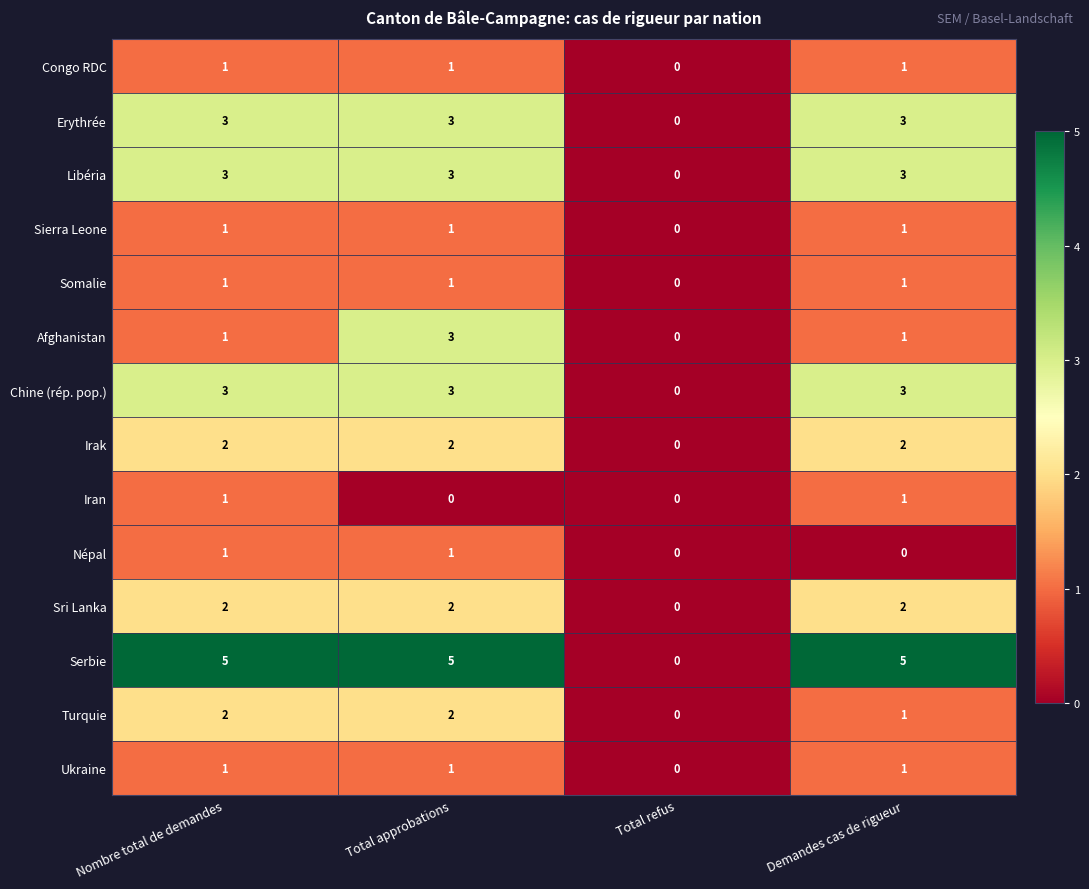

What is the maximum value shown in the chart?

5